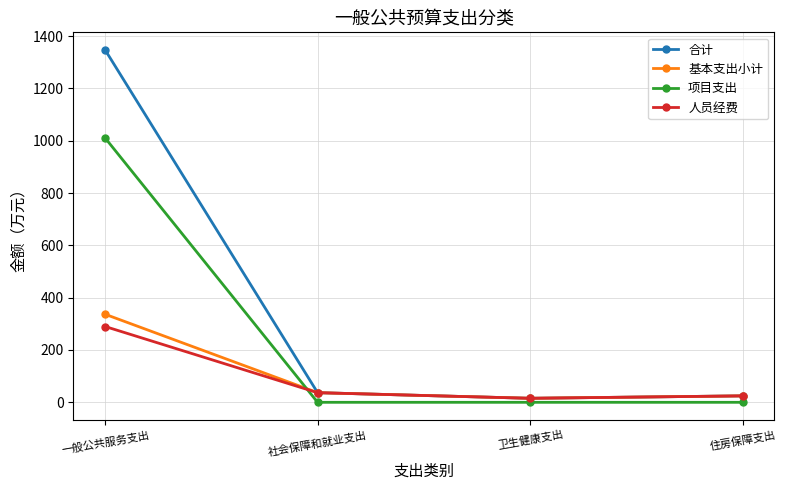

Which series has the largest total across all categories?

合计